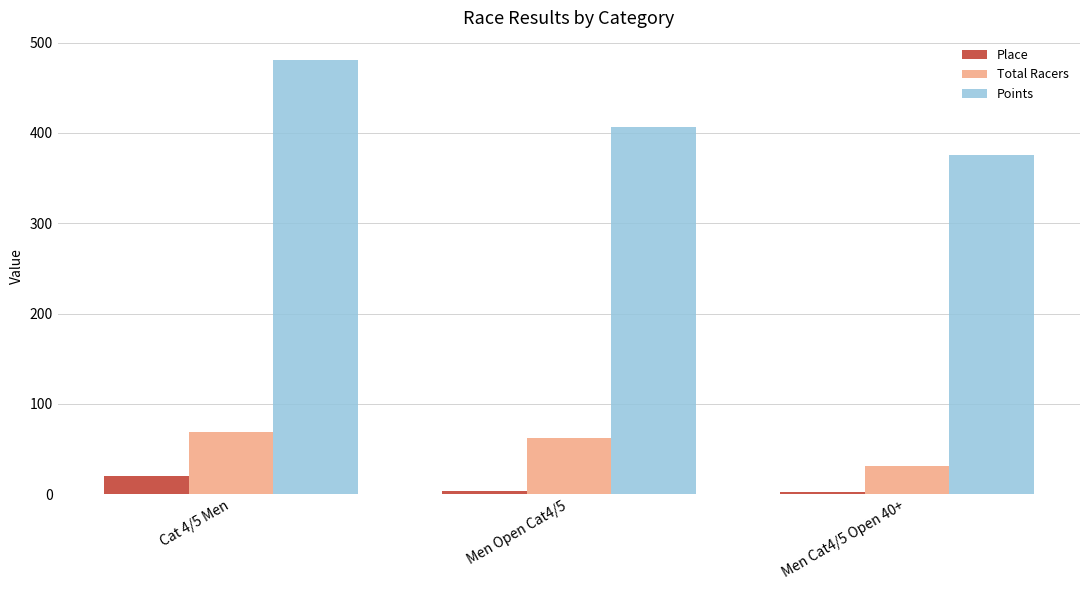

Are the bars grouped side by side (vs. stacked)?

Yes